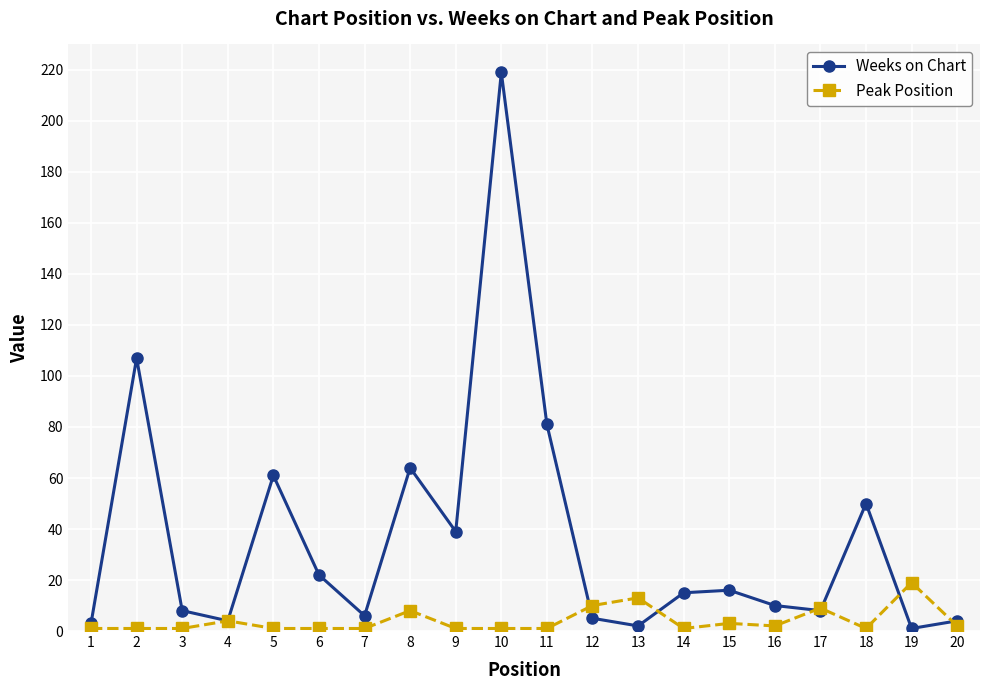

How many distinct data groups are displayed?

2